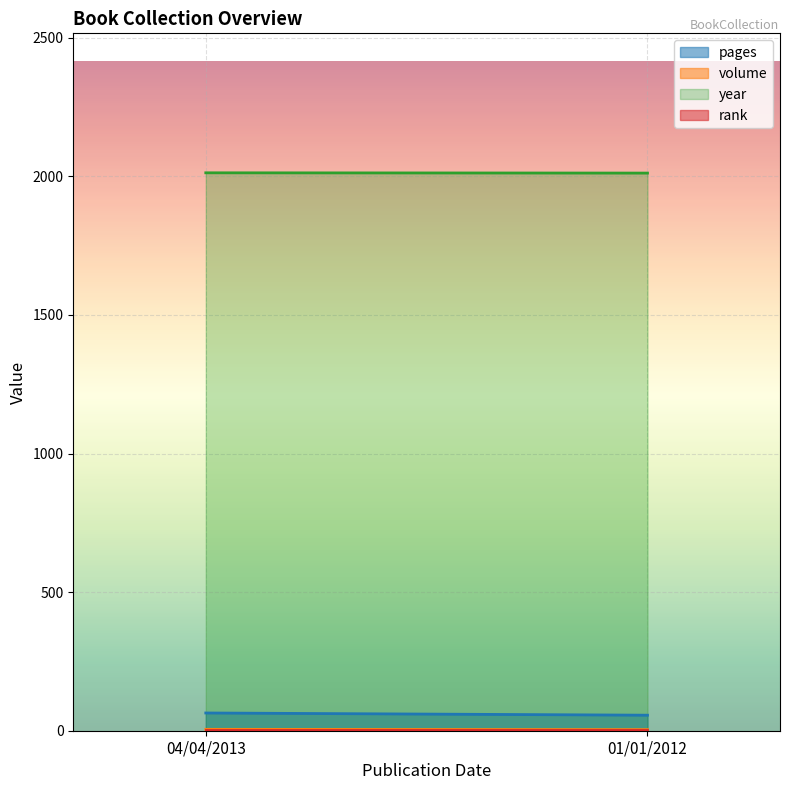

Count the pages values in the range 56 to 64.

2